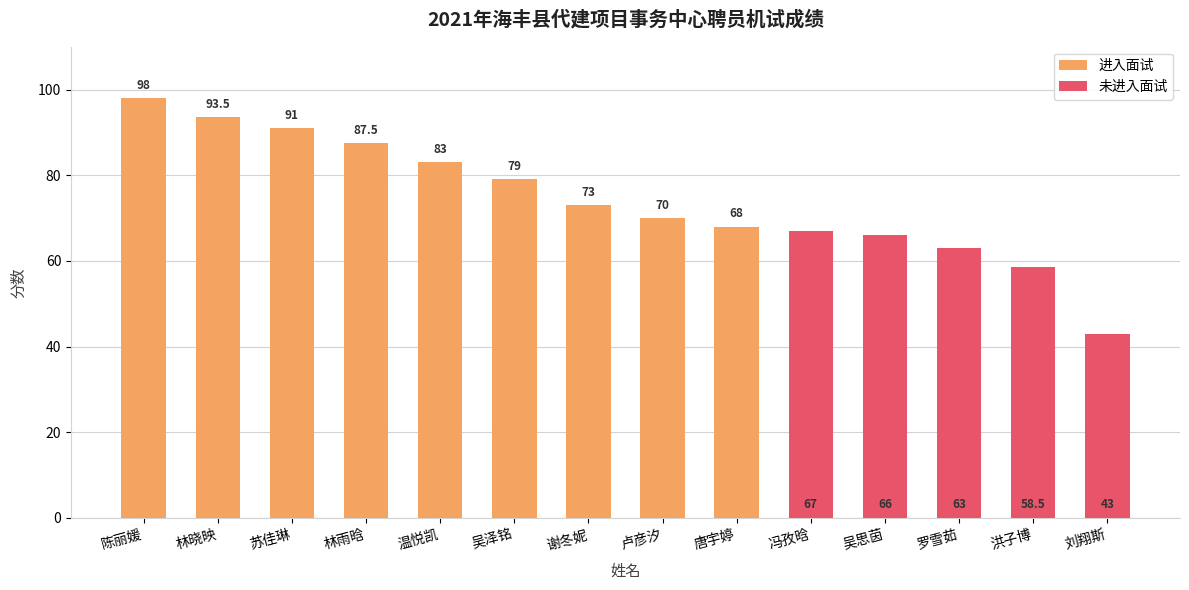

What is the label of the 7th bar from the right?

卢彦汐